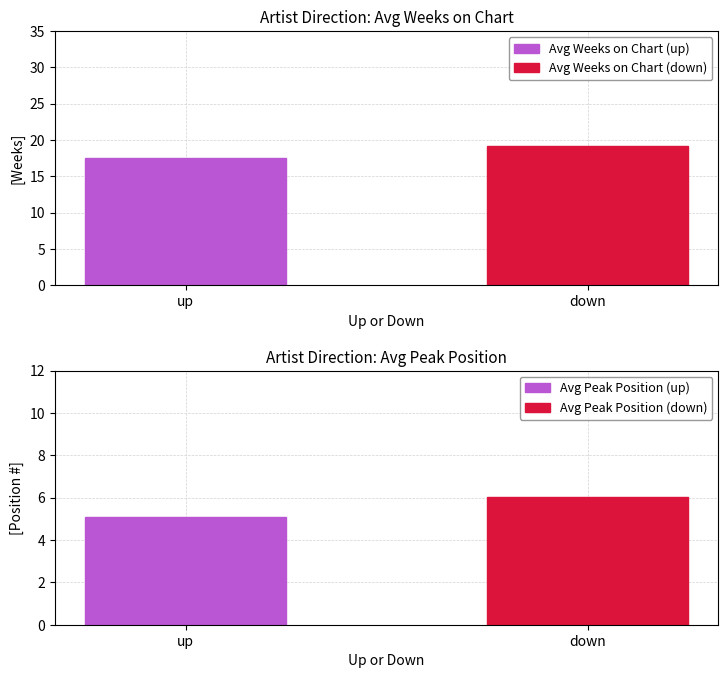

Rank the series by their average value, from highest to lowest.

Avg Weeks on Chart, Avg Peak Position